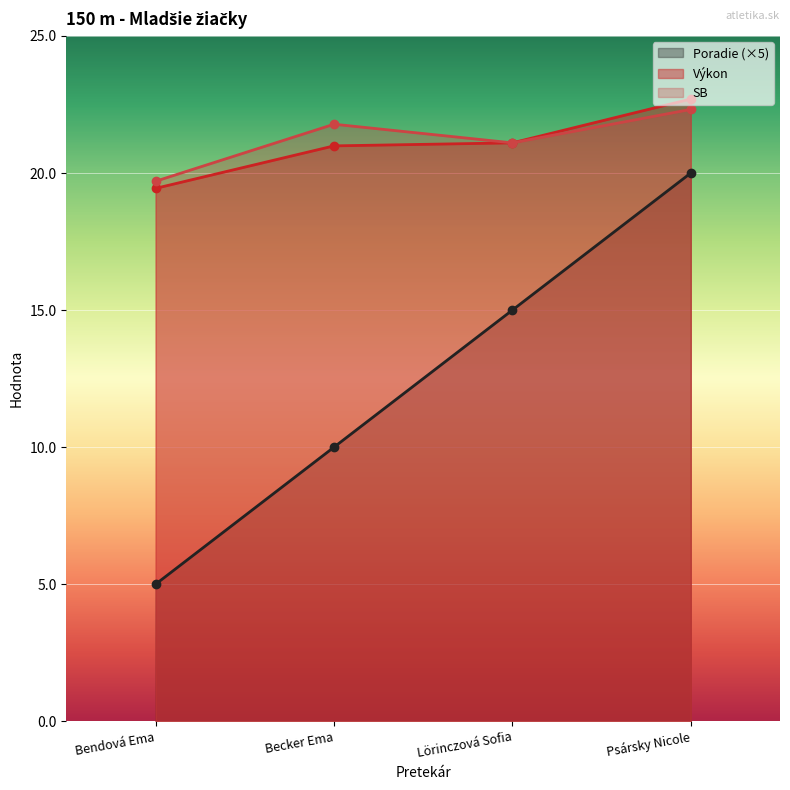

True or false: Poradie and Výkon intersect in this chart.

False